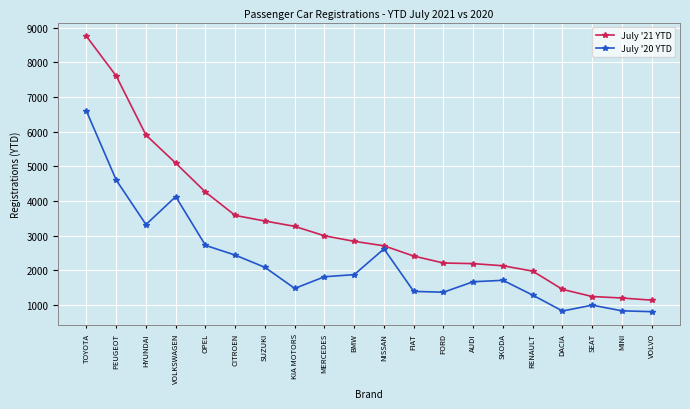

Rank the series at RENAULT from highest to lowest value.

July '21 YTD, July '20 YTD